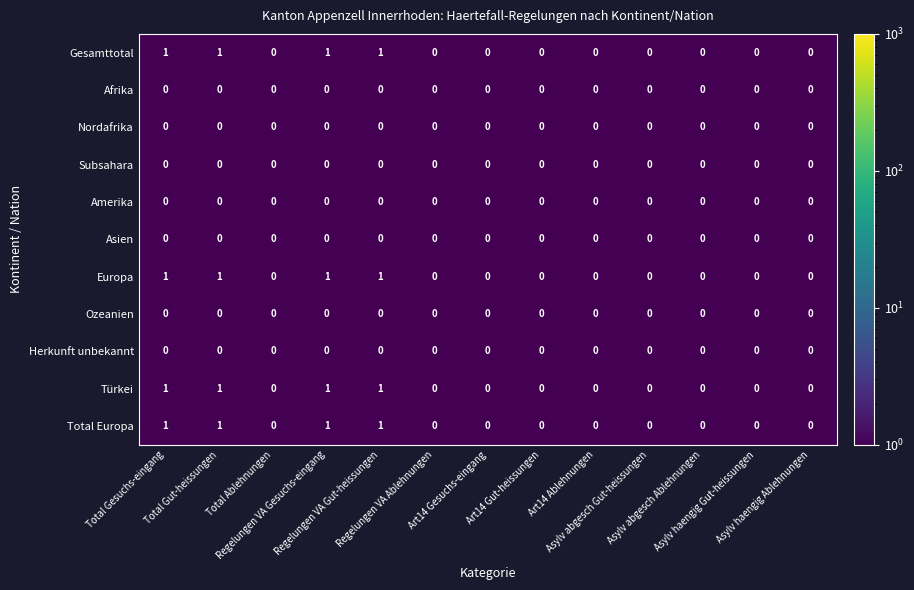

What is the sum of all Gesamttotal values?

4